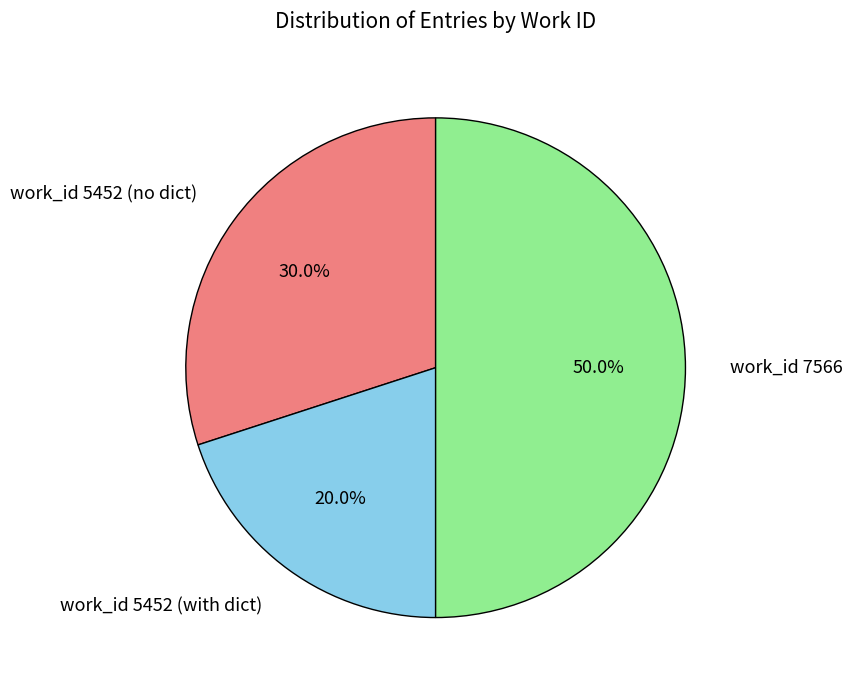

To the nearest percent, what is the average slice percentage?

33%